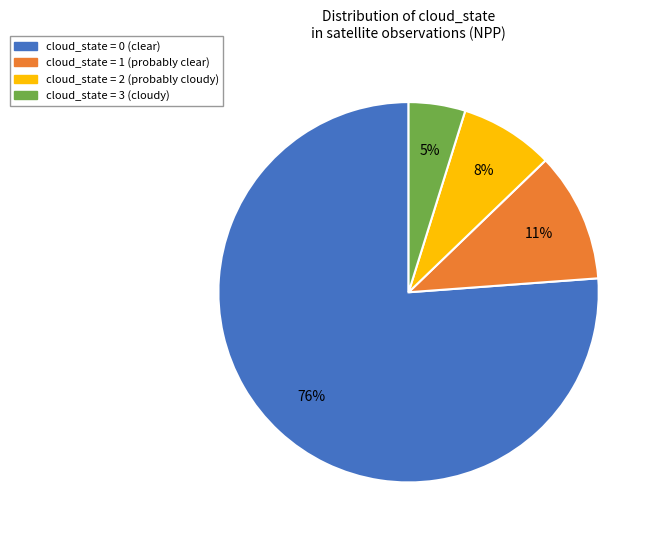

Is there any slice that represents more than half of the pie?

Yes